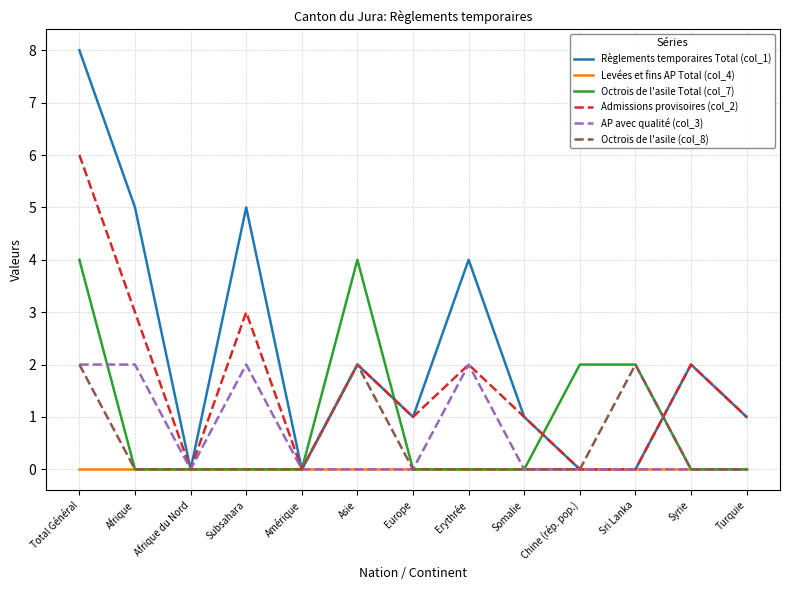

At which category is the sum across all series the highest?

Total Général